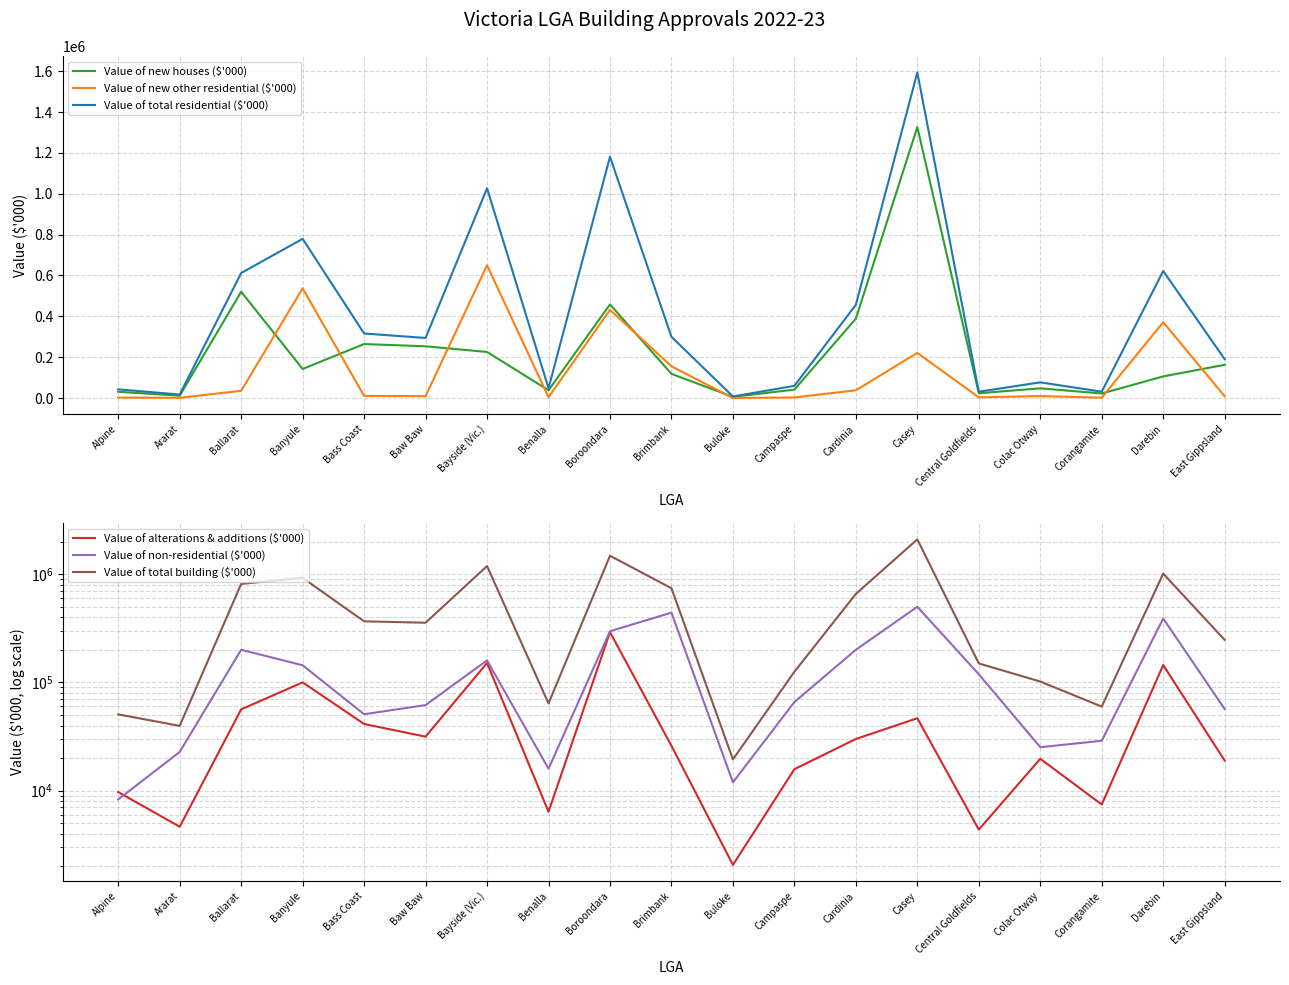

What is the value of the Value of total residential ($'000) point at the 18th from the left?

621661.0